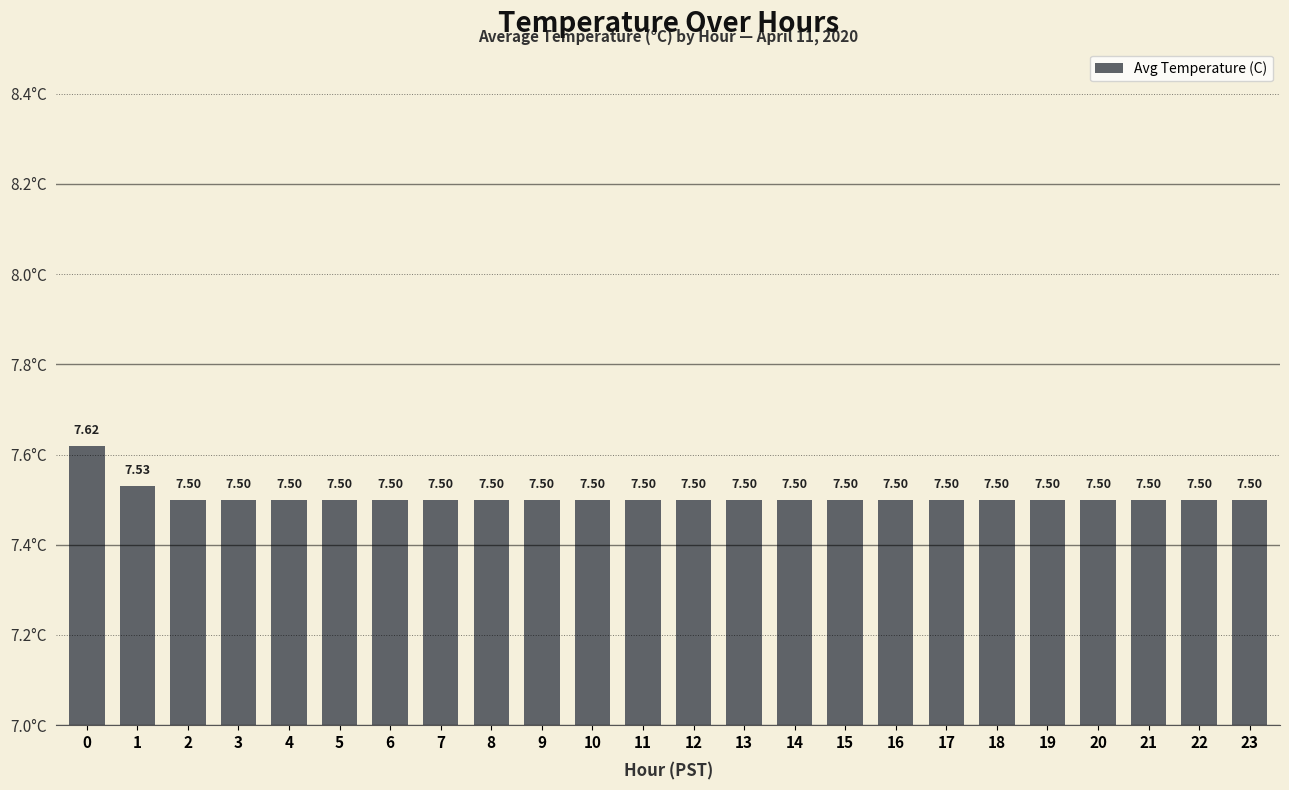

Does the chart contain any negative values?

No